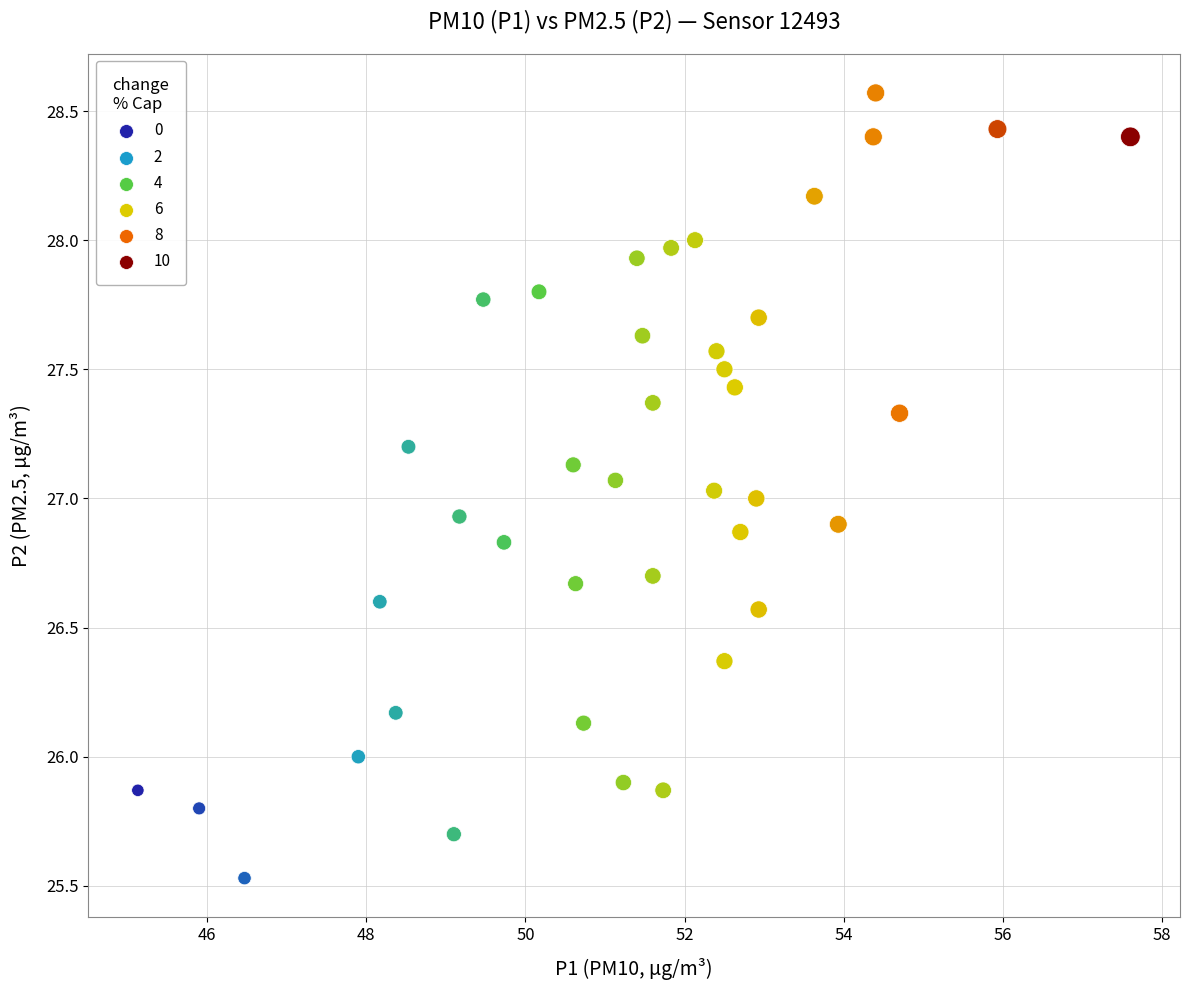

What is the range of X values (max minus min)?

12.5